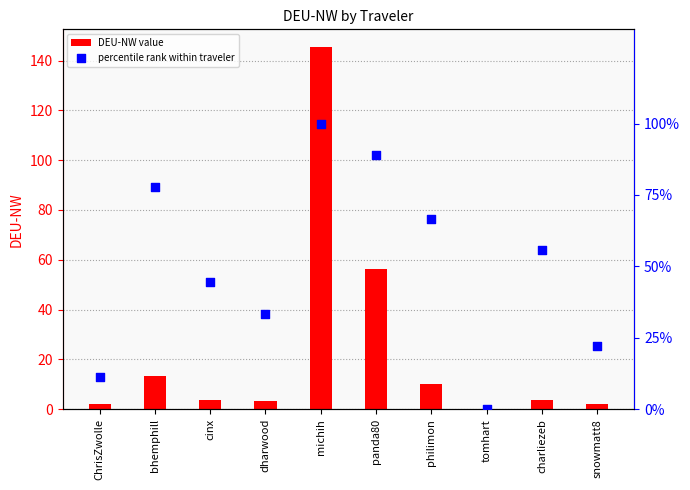

What is the total value across all series at michih?

245.3